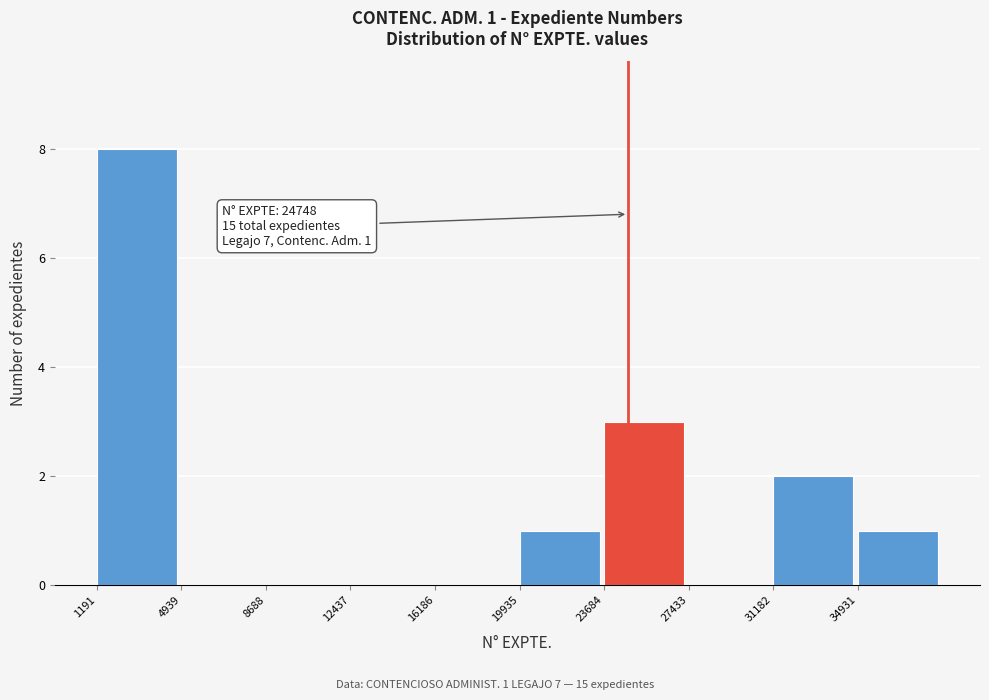

Over which range of the x-axis is the bar tallest?

1000 to 5000